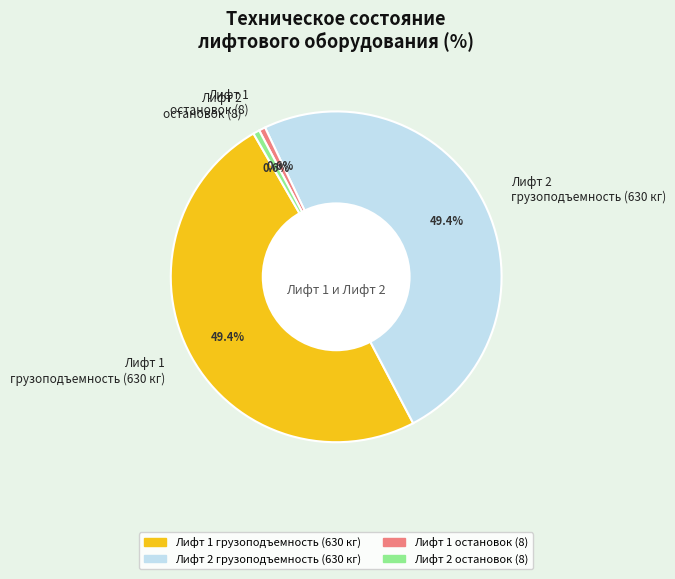

To the nearest percent, what is the average slice percentage?

25%